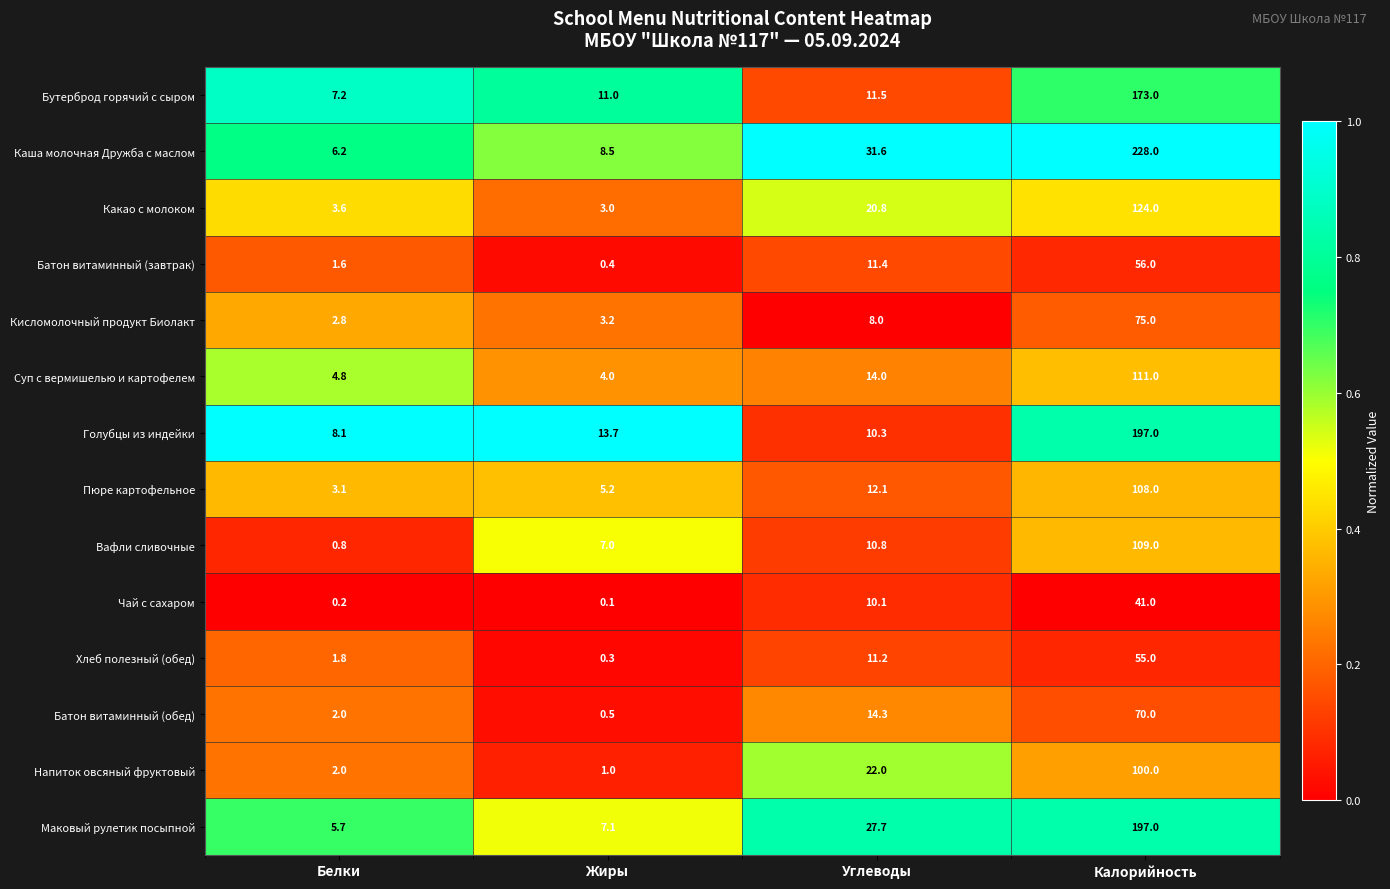

Which series changed the most between Белки and Углеводы?

Каша молочная Дружба с маслом